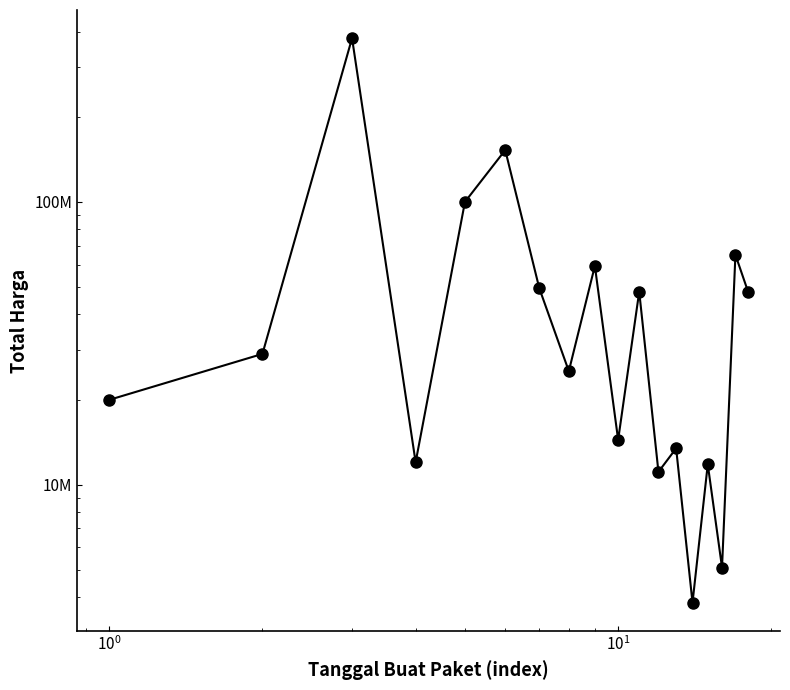

What is the average value?

58194167